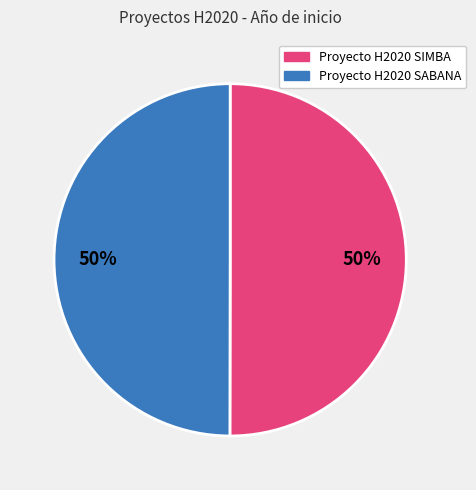

What is the ratio of the value at Proyecto H2020 SIMBA to the value at Proyecto H2020 SABANA?

1.0